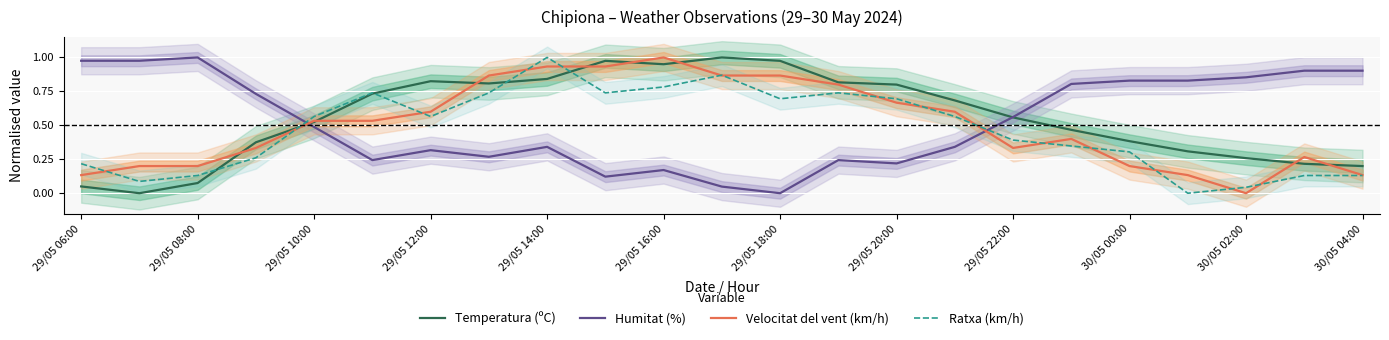

Where is Humitat (%) nearest to the value 0?

29/05 18:00